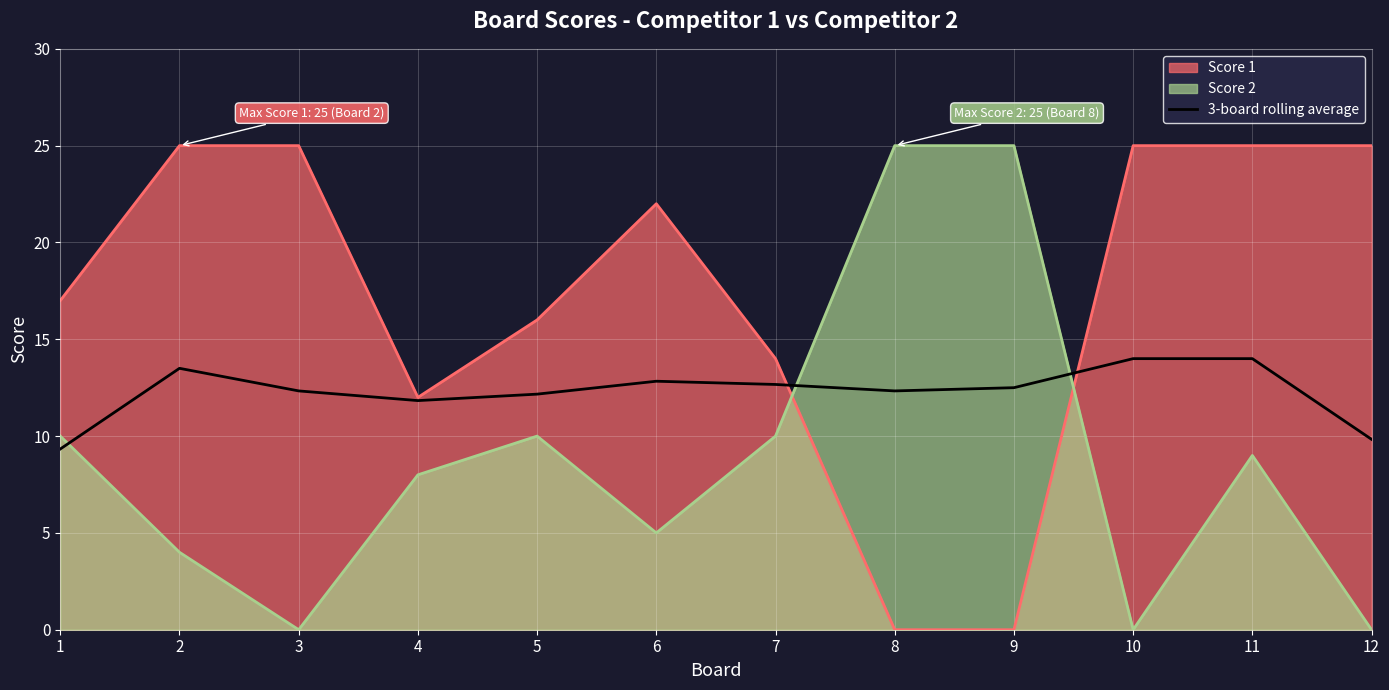

Where is the data nearest to the value 11?

4